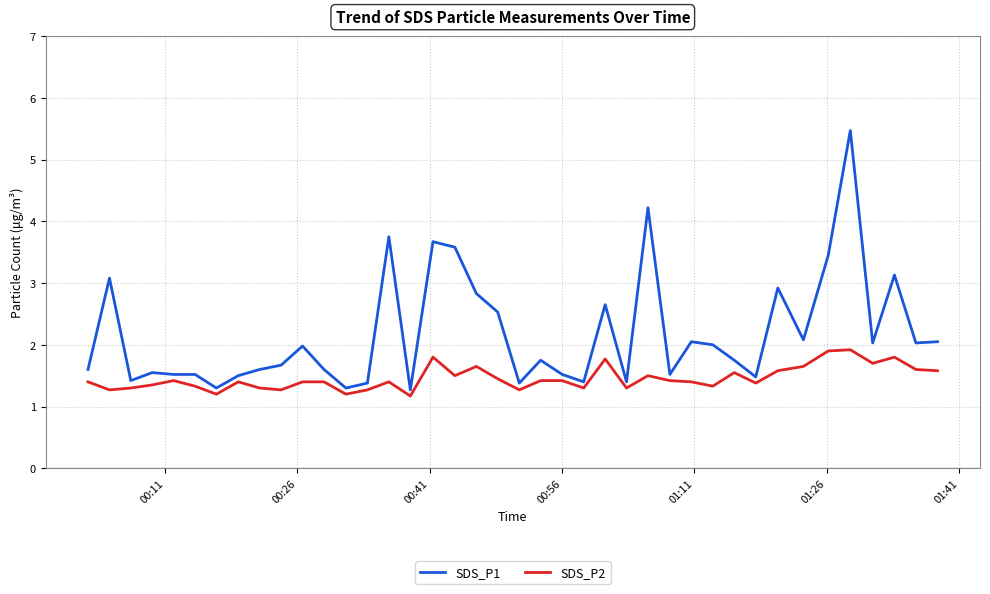

Rank the series by their average value, from highest to lowest.

SDS_P1, SDS_P2